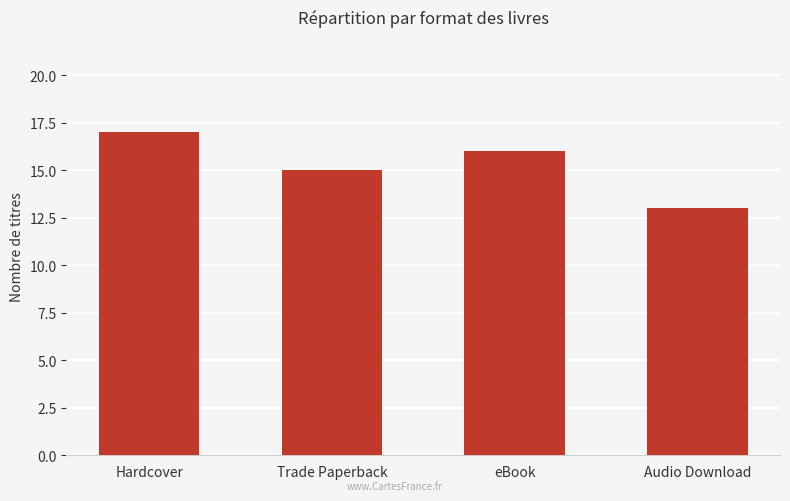

The chart shows a value of 19 at Audio Download. True or false?

False